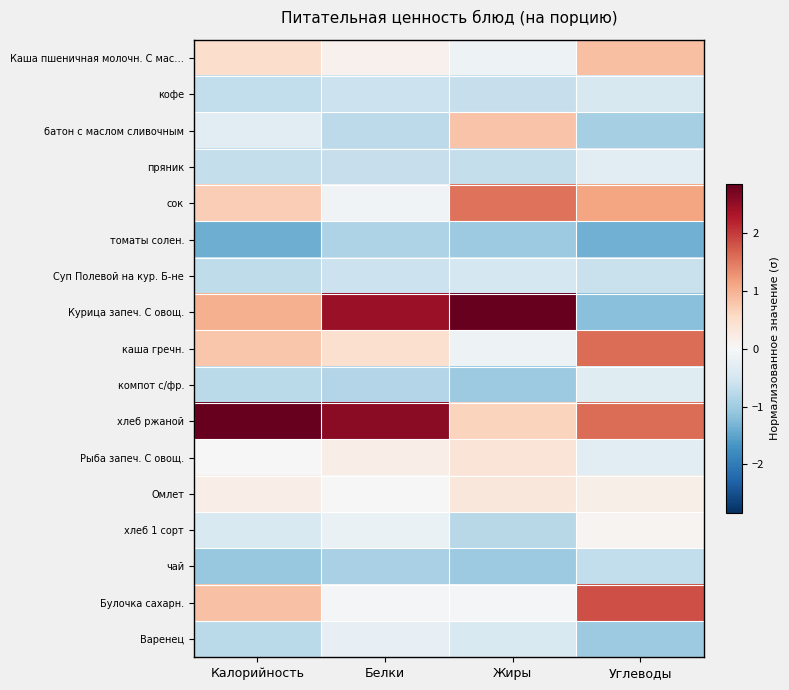

What is the spread (max minus min) of values at Белки?

3.5